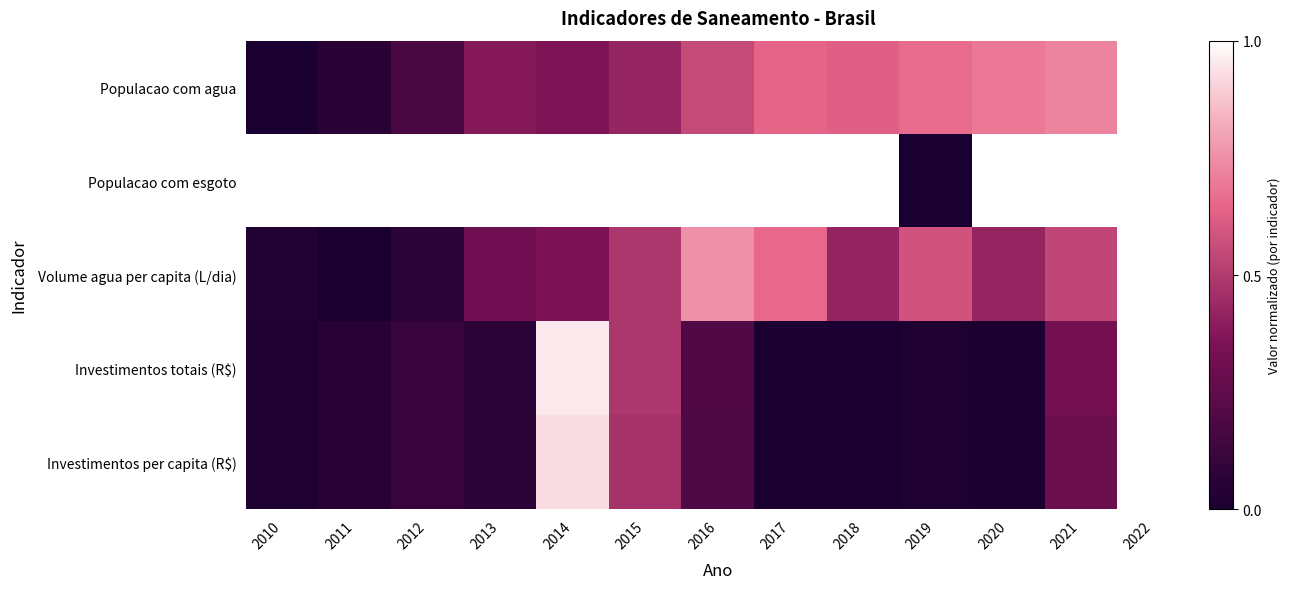

What is the difference between the highest and lowest values at 2010?

1.0